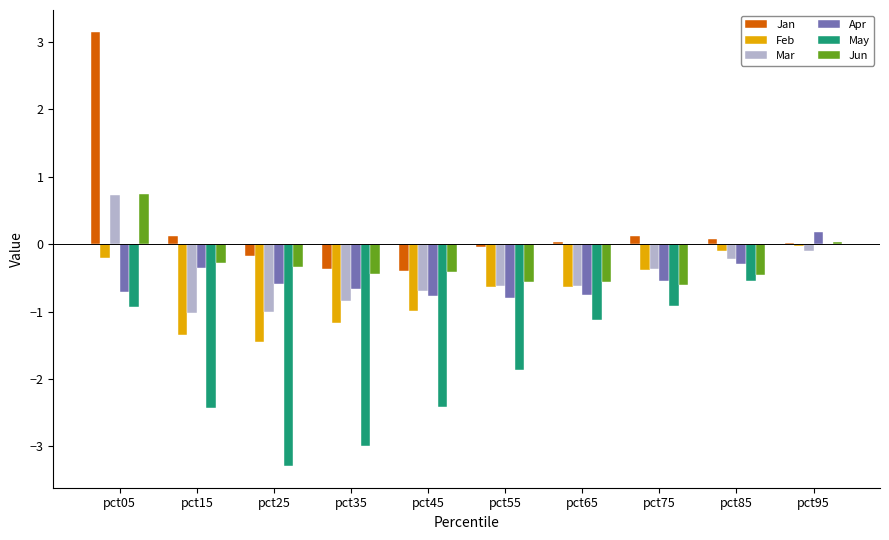

Count the number of categories in the chart.

10